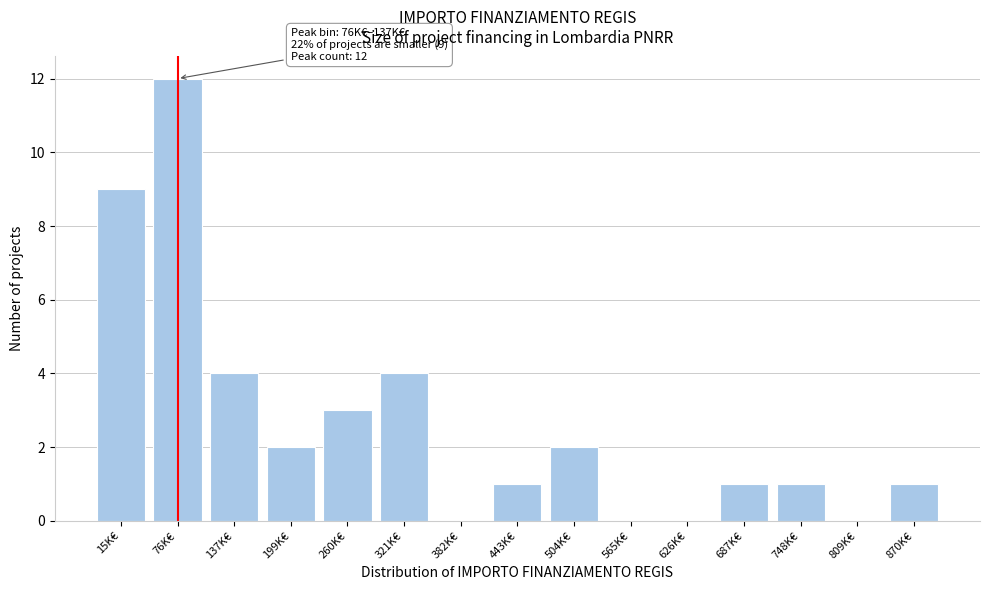

Reading left to right, extract all data points from this chart.

15K€=9	76K€=12	137K€=4	199K€=2	260K€=3	321K€=4	382K€=0	443K€=1	504K€=2	565K€=0	626K€=0	687K€=1	748K€=1	809K€=0	870K€=1